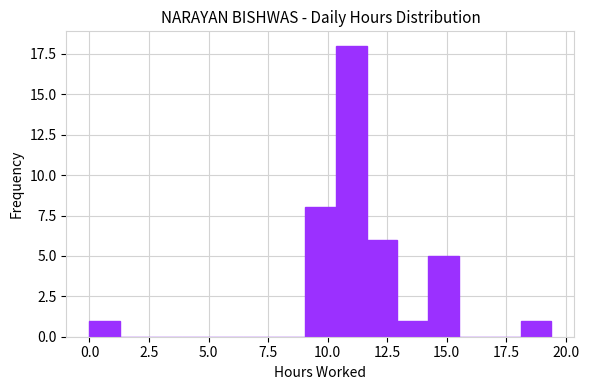

Read against the x-axis, roughly where is the centre of the tallest bar?

11.0